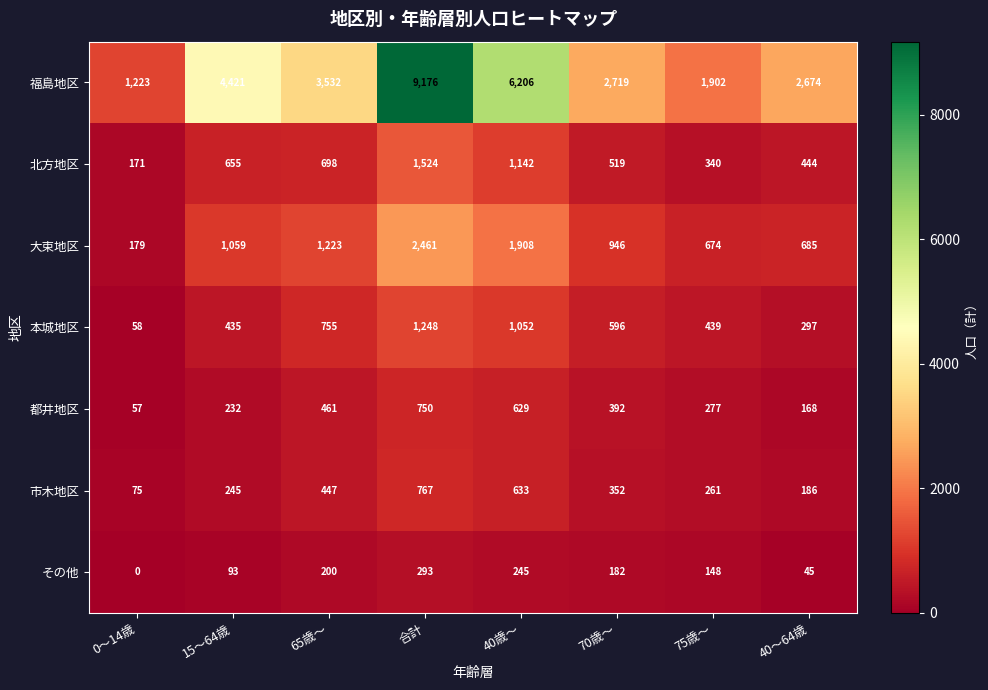

How many data points does each series have?

8